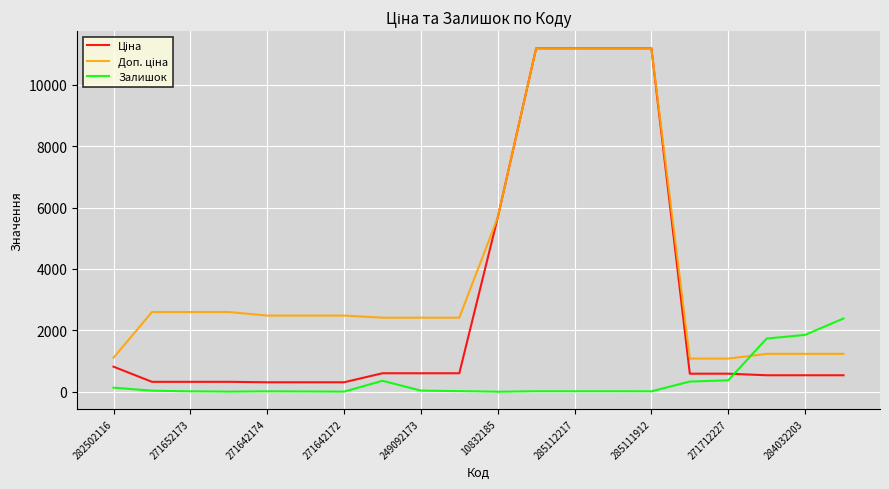

What is the maximum value for Залишок?

2388.0